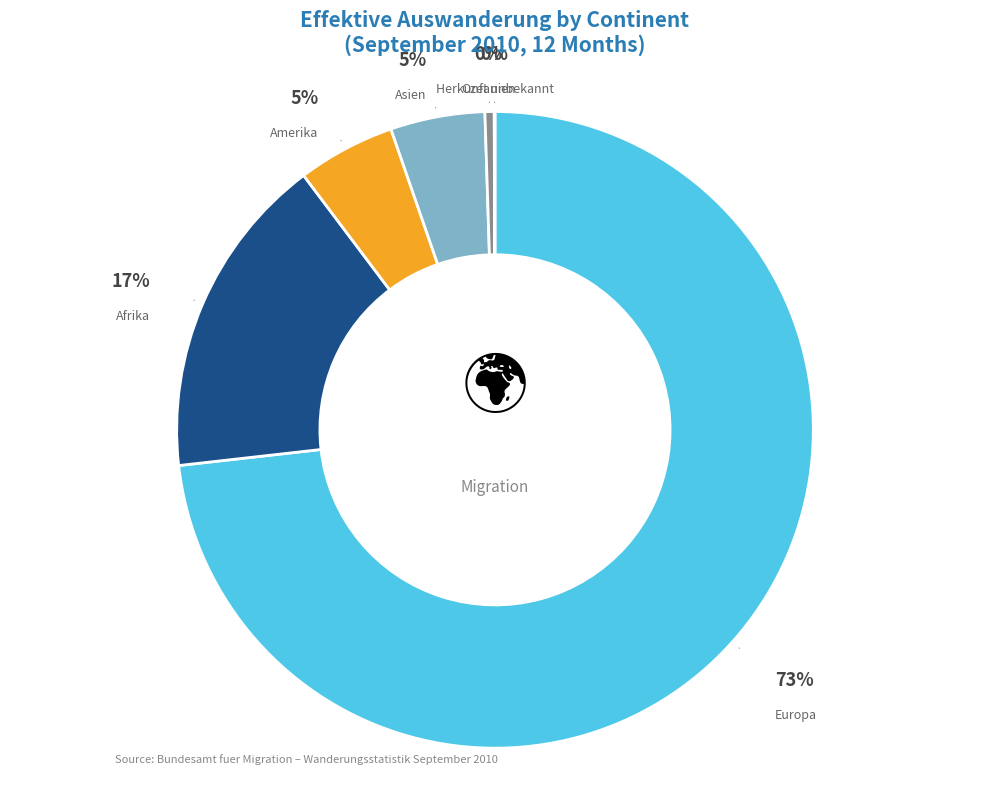

To the nearest percent, what is the difference between the largest and smallest slice percentages?

73%